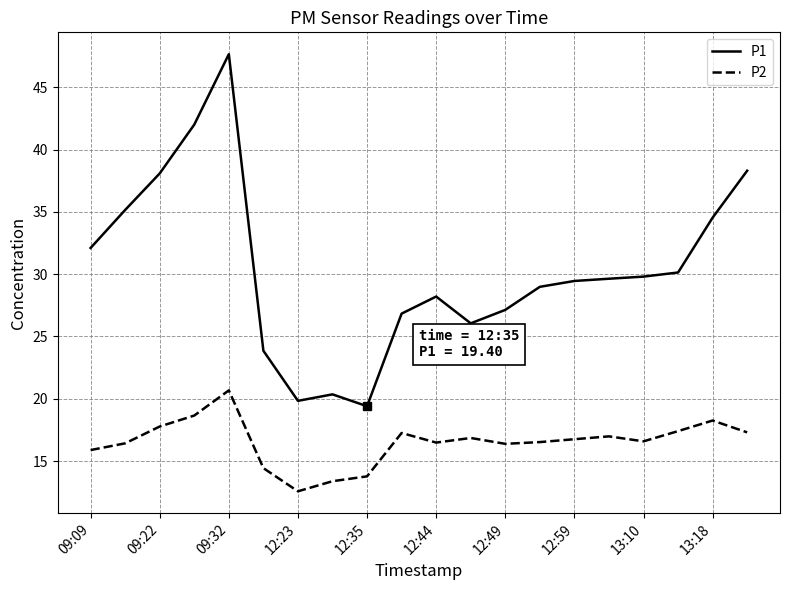

What is the minimum value for P2?

12.6